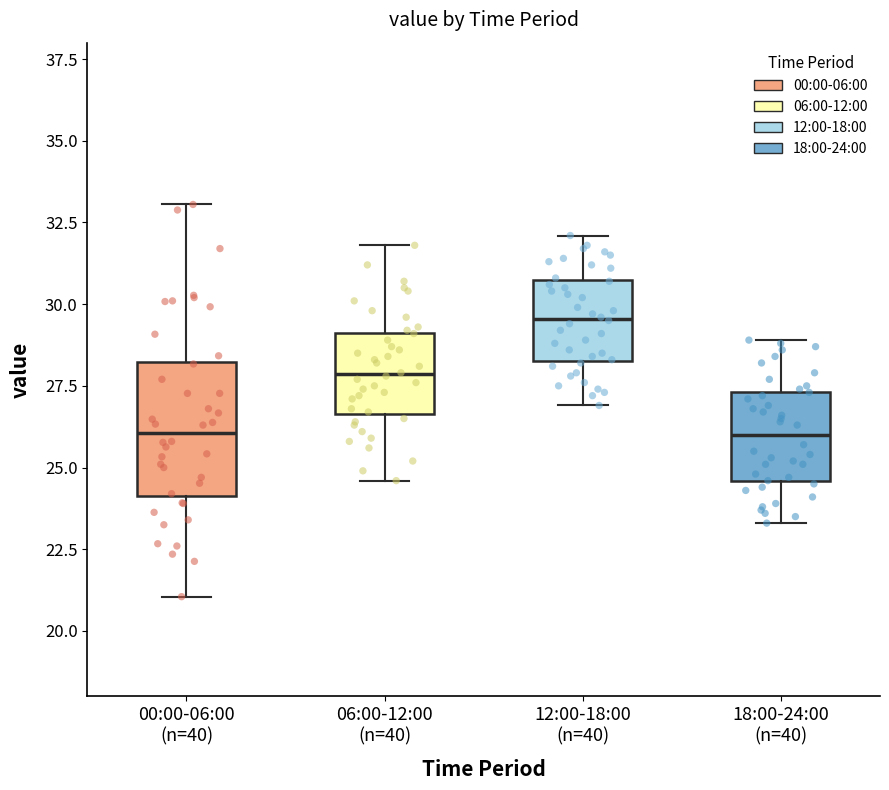

Reading left to right, read every box against the y-axis: the position of its median line, the range the box covers, and the ends of its whiskers. The values are not printed on the chart, so give them approximately, as read against the axis.

00:00-06:00 (n=40): median 26.0, box 24.0 to 28.0, whiskers 21.0 to 33.0
06:00-12:00 (n=40): median 28.0, box 26.5 to 29.0, whiskers 24.5 to 32.0
12:00-18:00 (n=40): median 29.5, box 28.5 to 30.5, whiskers 27.0 to 32.0
18:00-24:00 (n=40): median 26.0, box 24.5 to 27.5, whiskers 23.5 to 29.0